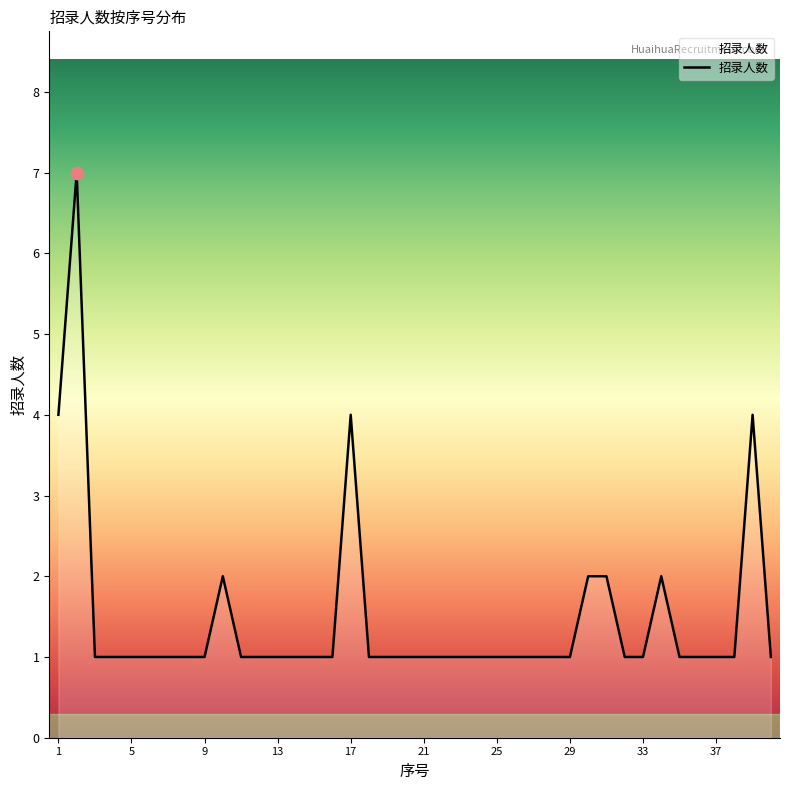

What is the greatest value displayed?

7